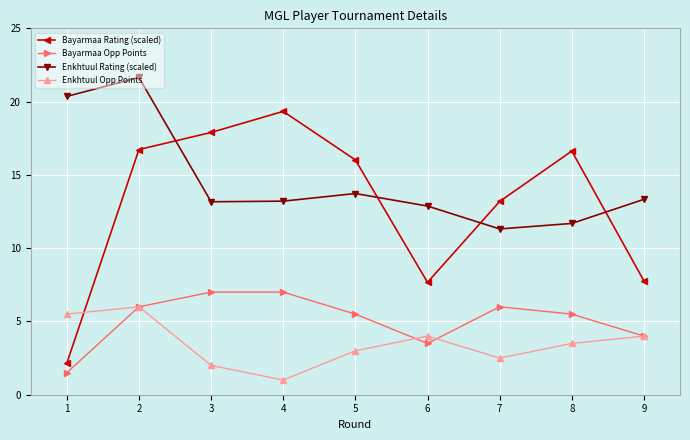

Where does the Enkhtuul Opp Points series first go above 3?

1